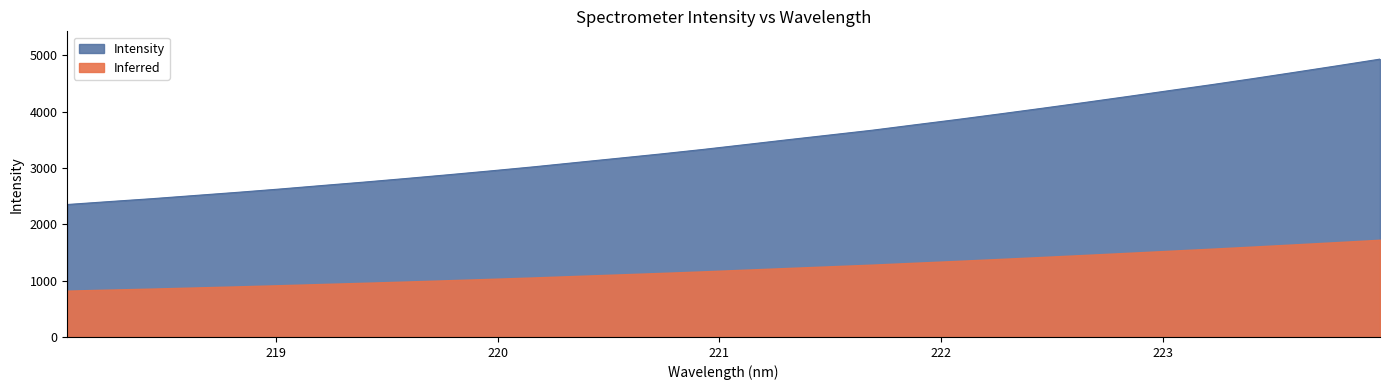

Is it true that the value at 221.8812 is 3764.2?

True